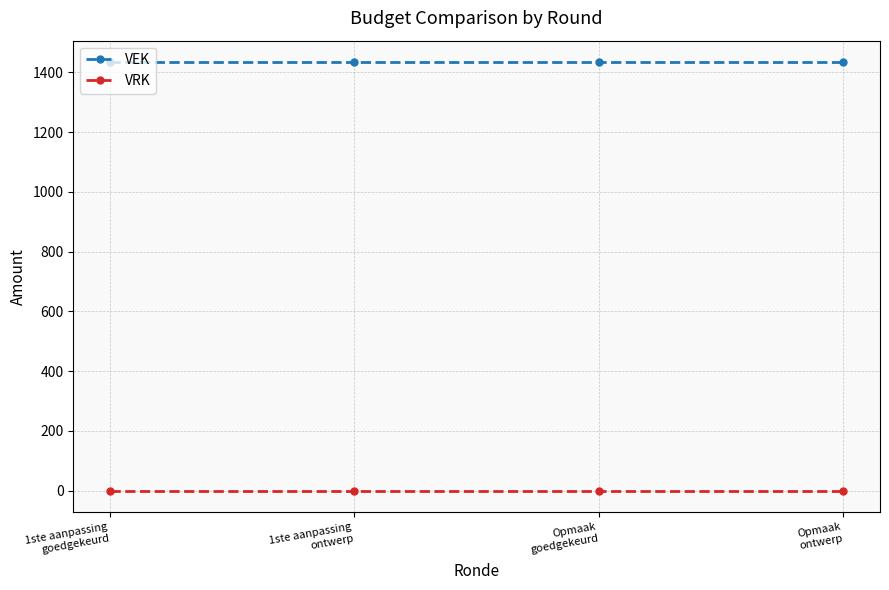

Rank the series at 1ste aanpassing
goedgekeurd from highest to lowest value.

VEK, VRK